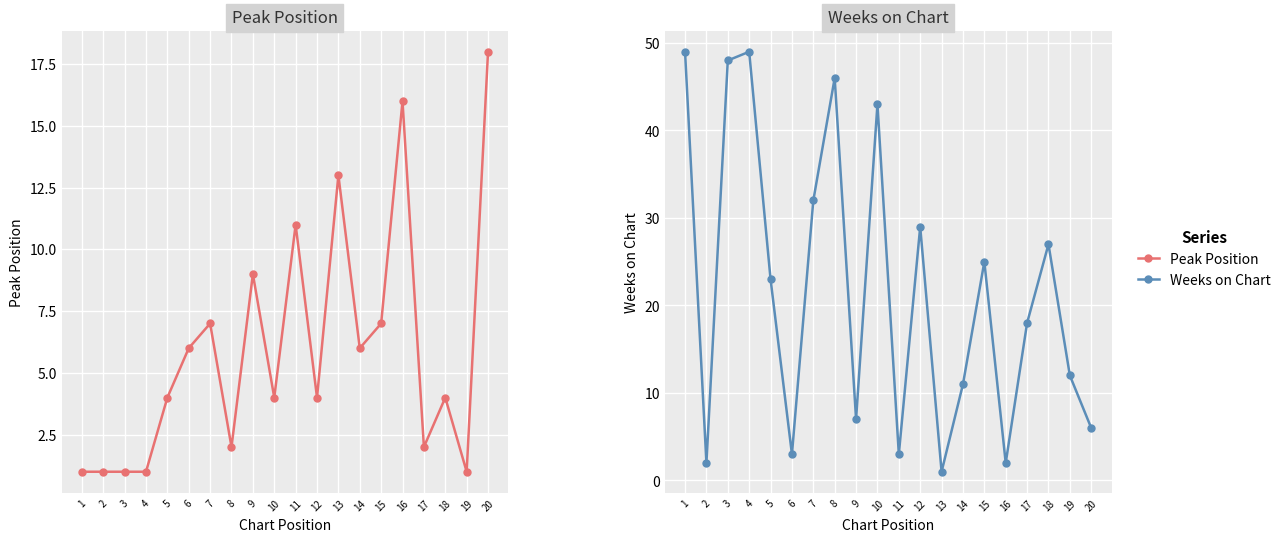

Where is the first local minimum for Peak Position?

8